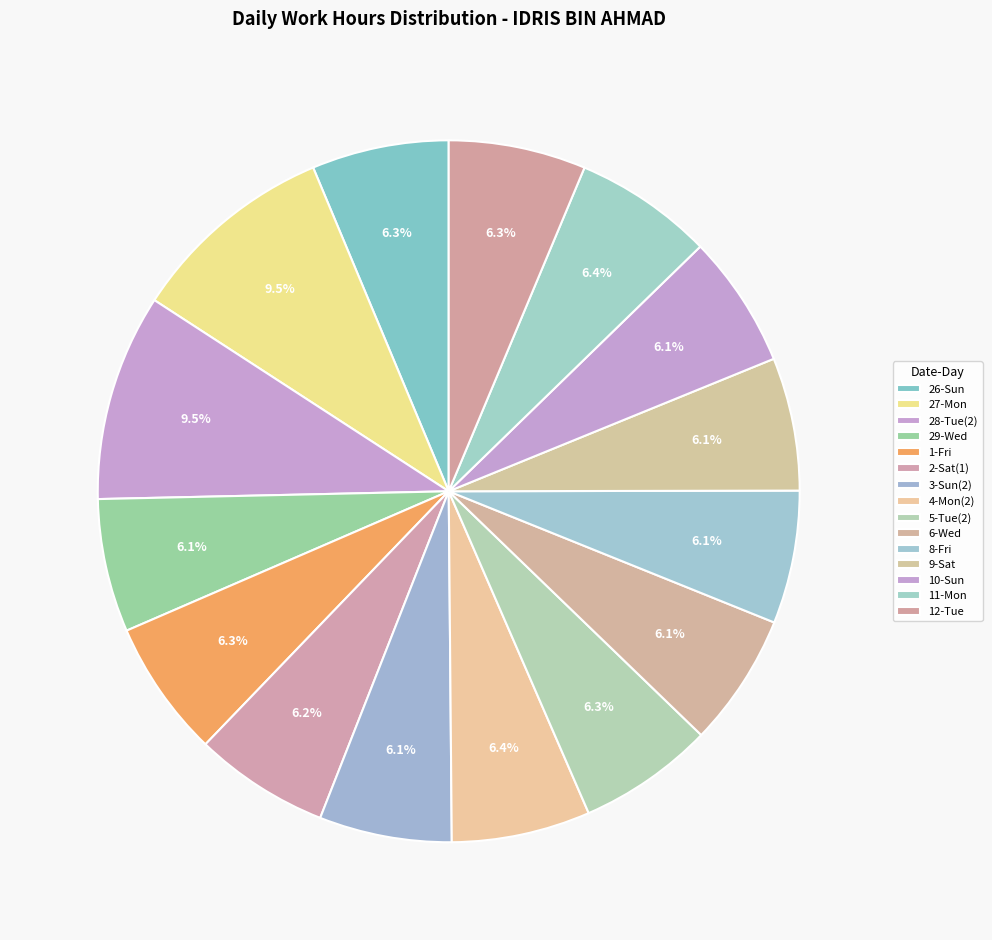

What is the largest slice in the pie chart?

27-Mon